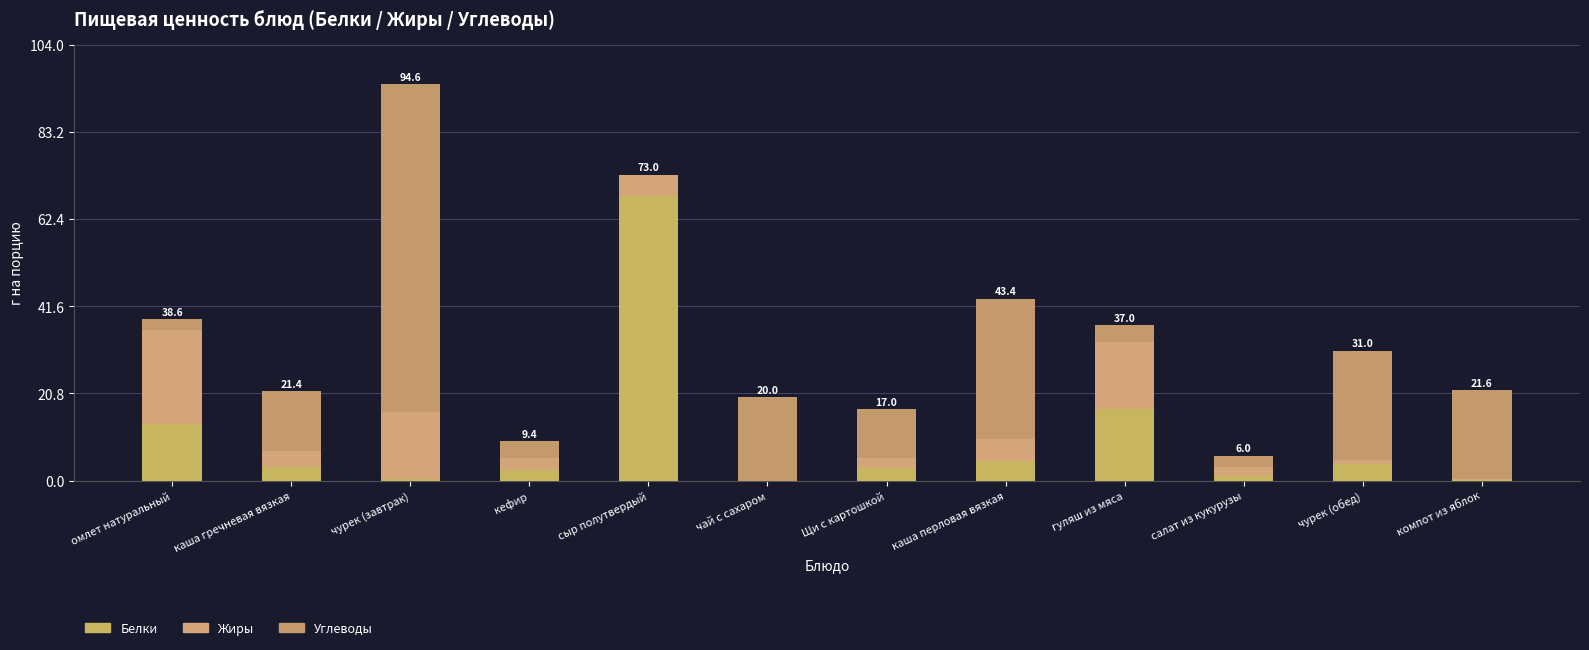

Does the chart contain stacked bars?

Yes